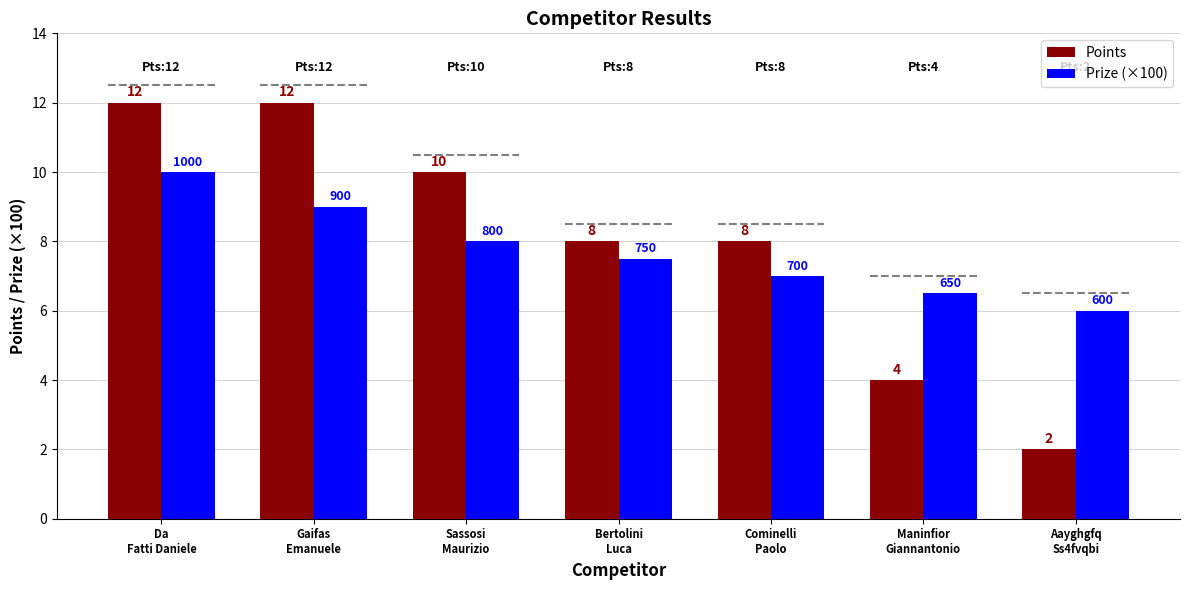

What is the difference between the highest and lowest values at Da
Fatti Daniele?

2.0